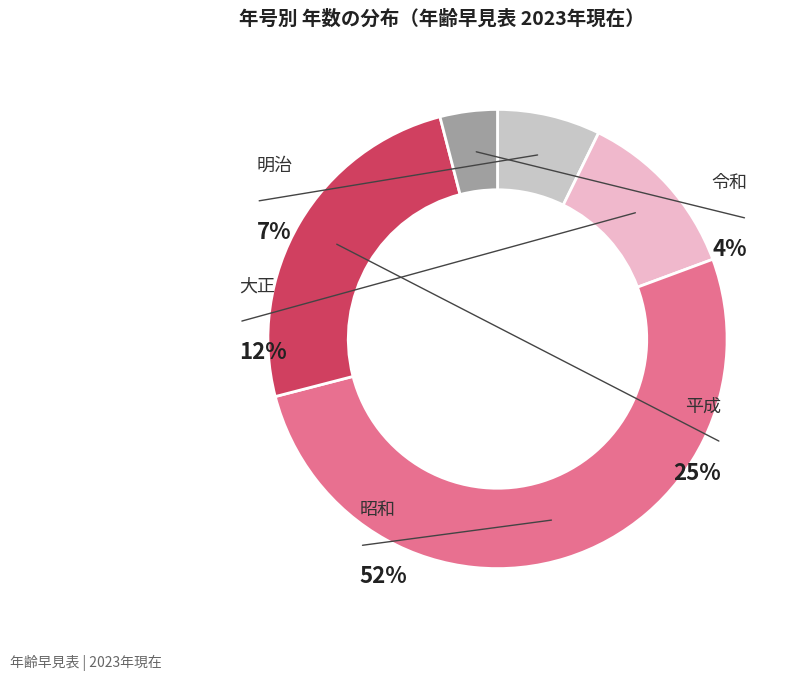

Which has a higher value, 令和 or 明治?

明治